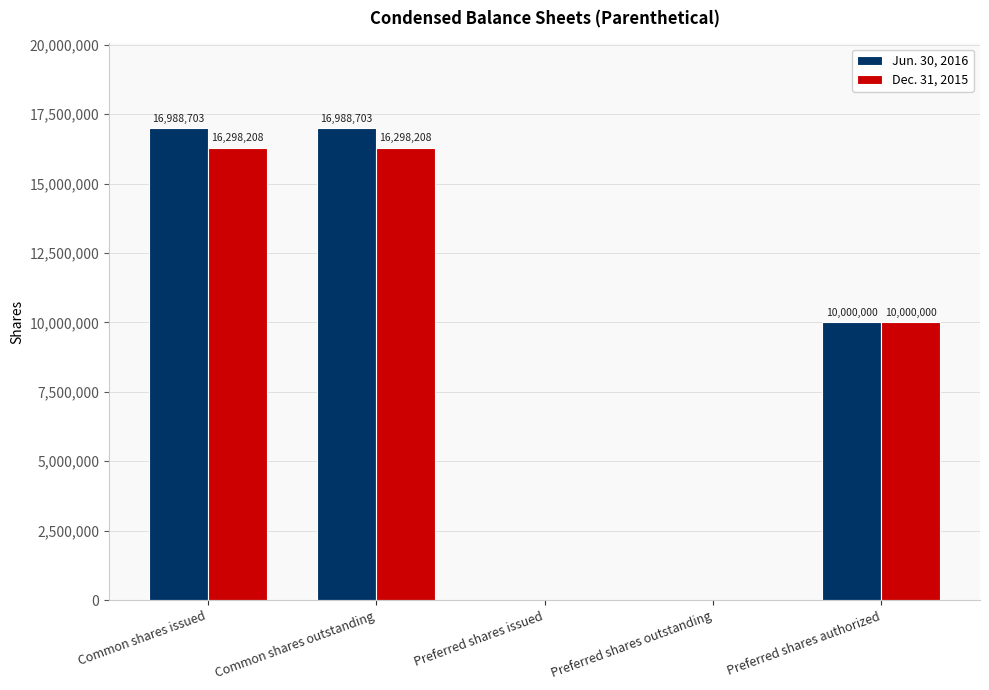

Is the value of Dec. 31, 2015 at Common shares outstanding greater than the value of Jun. 30, 2016 at Common shares issued?

No